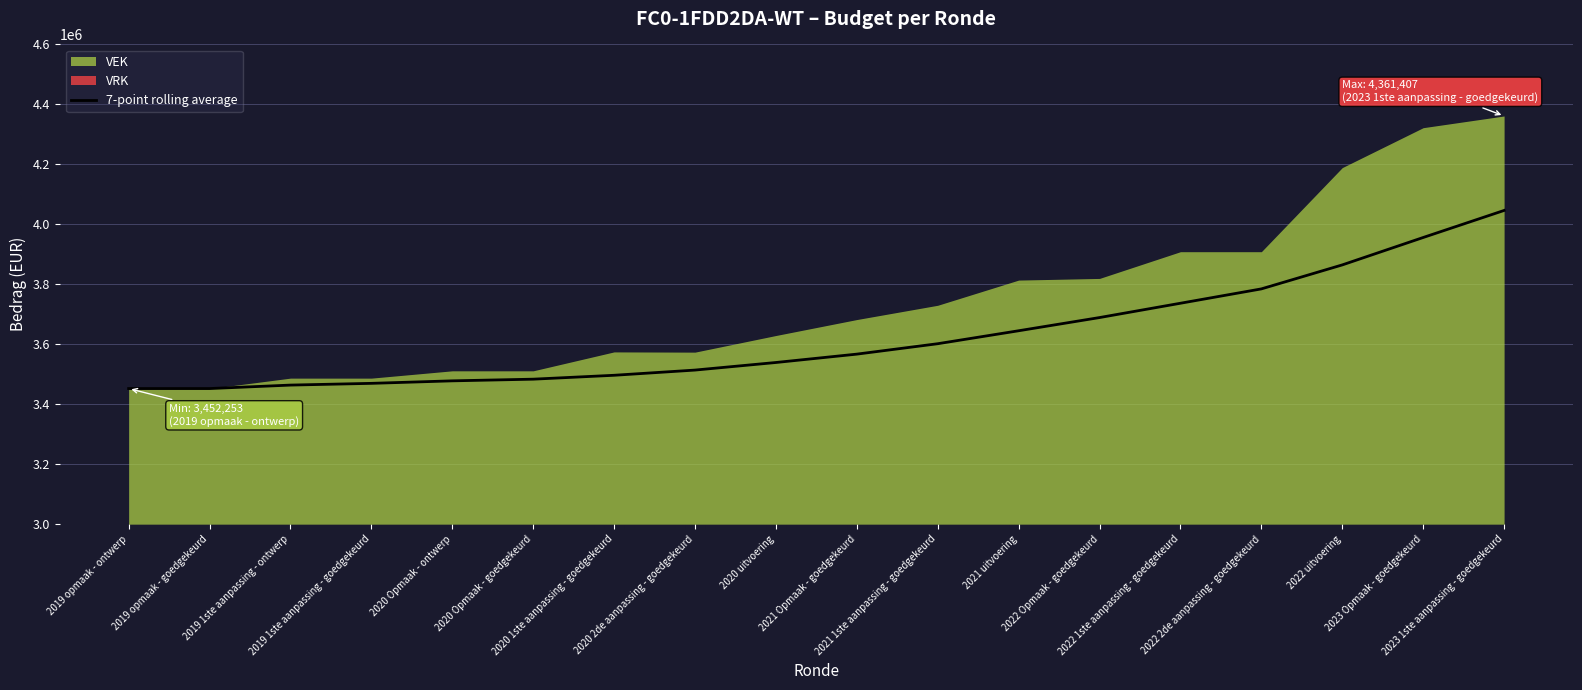

How many data points are less than 3567102?

9